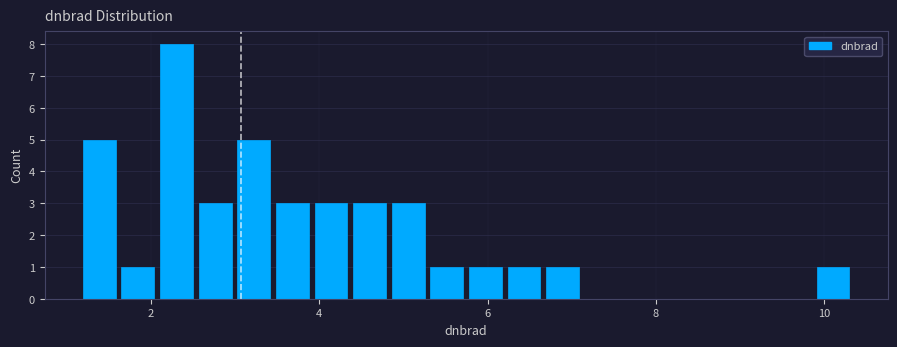

Read against the x-axis, roughly where is the centre of the tallest bar?

2.4